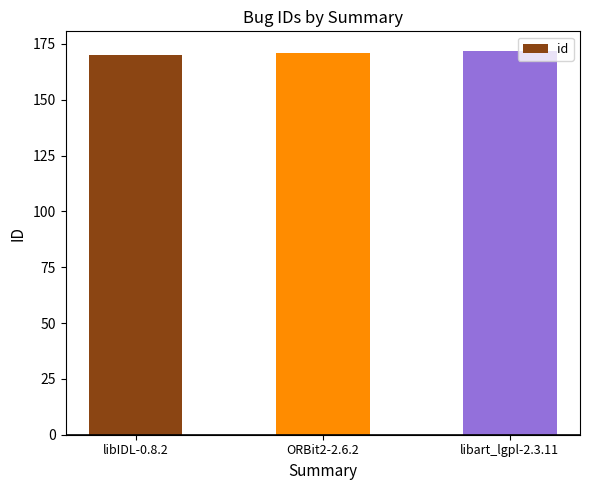

Reading left to right, list all the values displayed in this chart.

libIDL-0.8.2=170	ORBit2-2.6.2=171	libart_lgpl-2.3.11=172